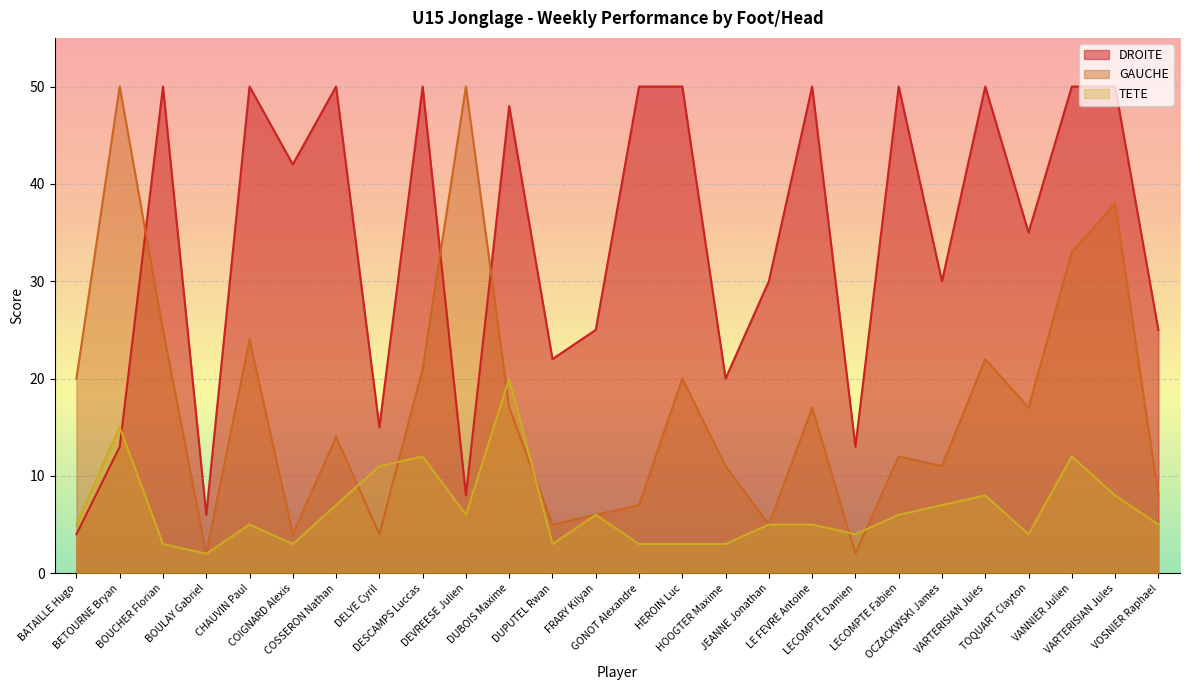

Rank the series by their maximum value, from lowest to highest.

TETE, DROITE, GAUCHE